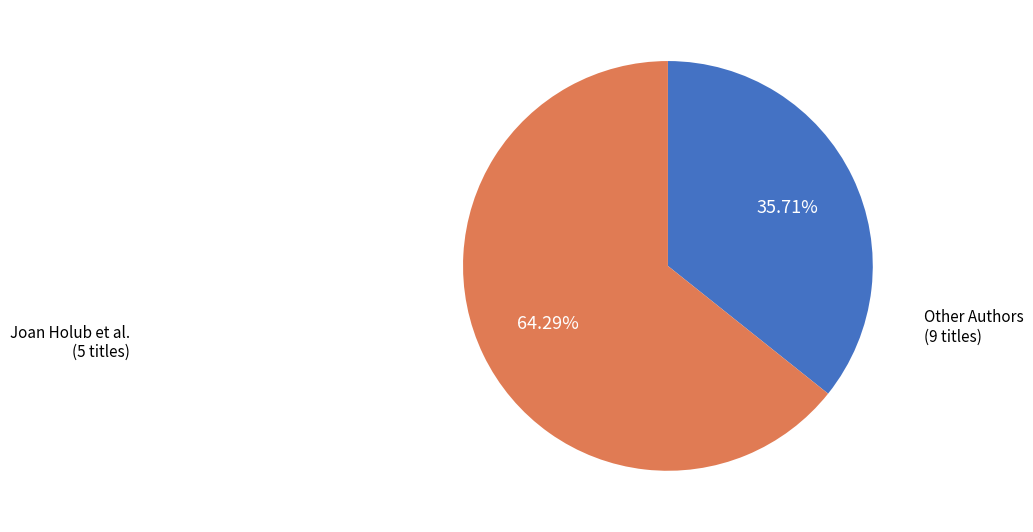

Is there any slice that represents more than half of the pie?

Yes